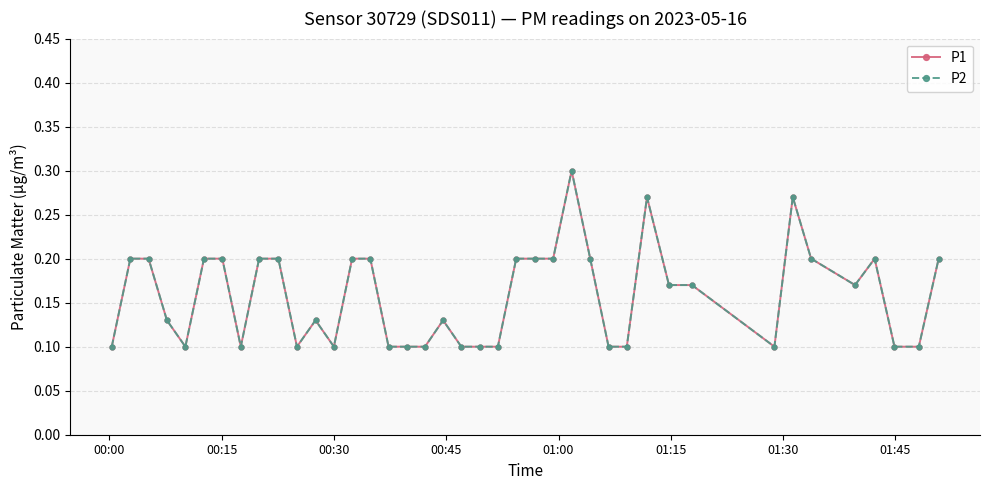

Which series has the widest spread of values?

P1